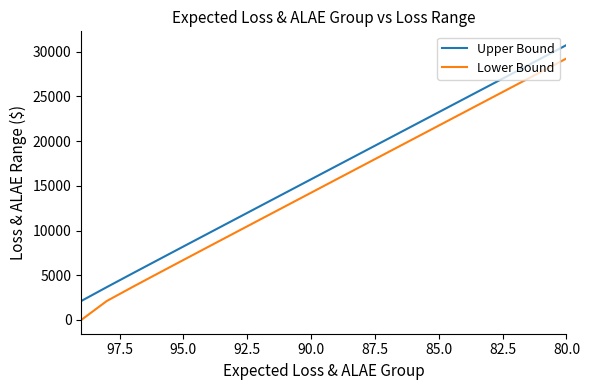

Between 82.5 and 92.5, which series saw the biggest shift?

Lower Bound